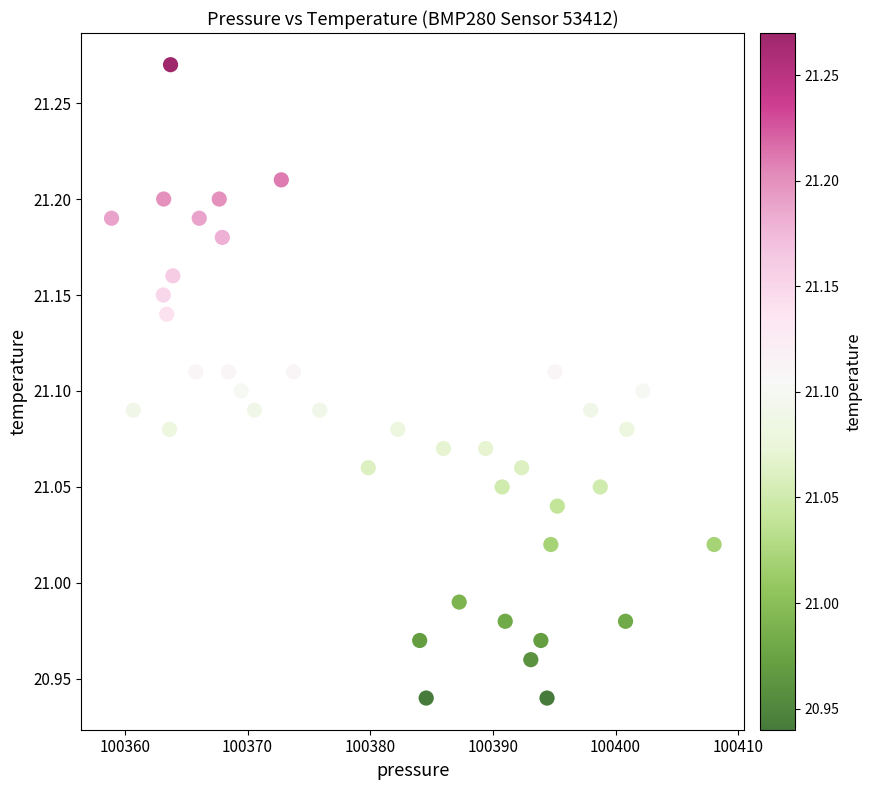

What is the range of Y values (max minus min)?

0.3